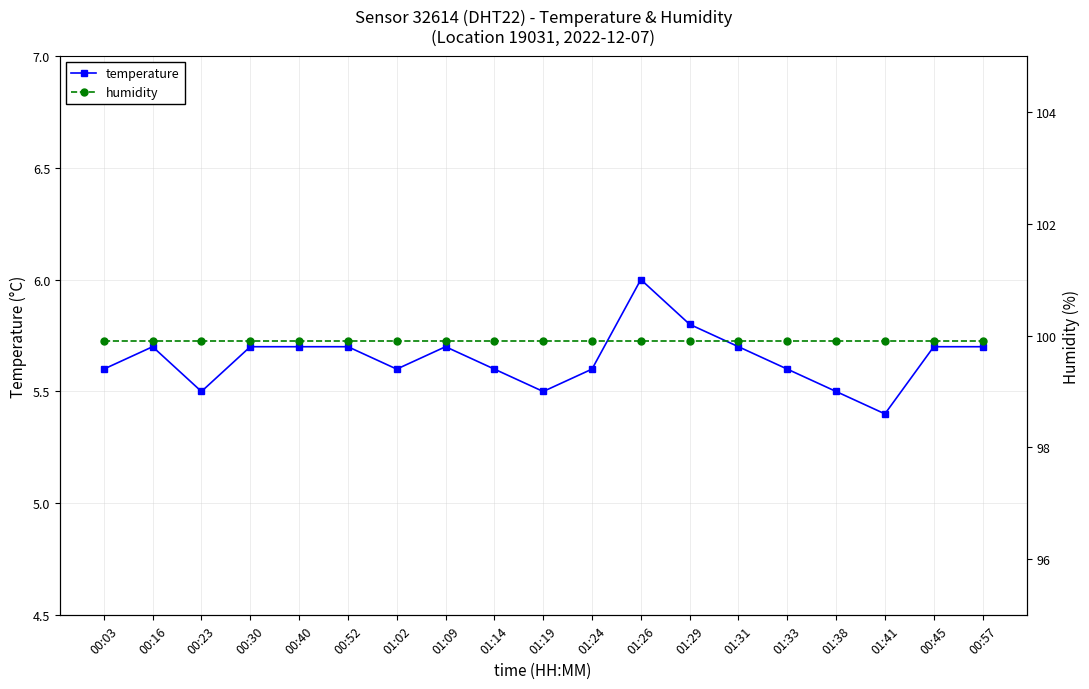

What is the label of the 3rd point from the right?

01:41